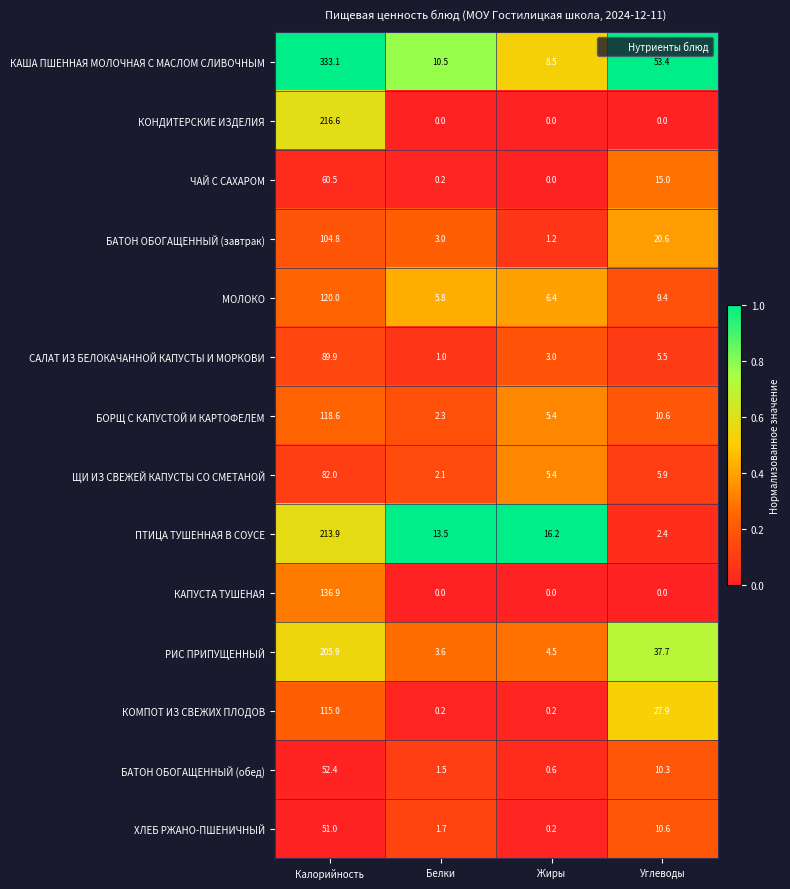

What is the maximum value shown in the chart?

333.1